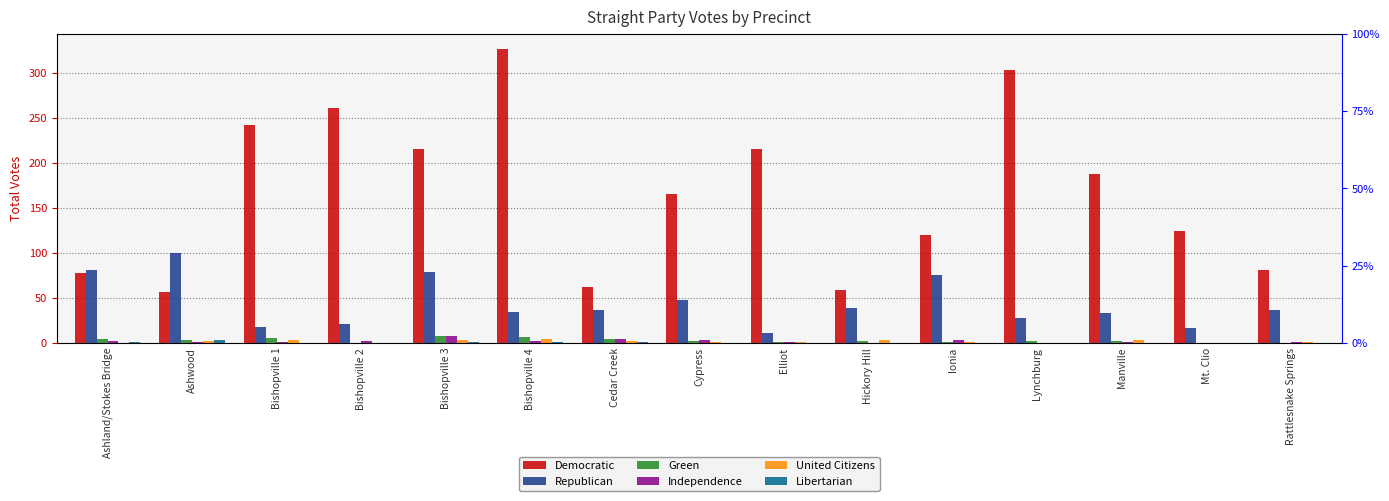

Which has a higher value, Bishopville 3 or Bishopville 4?

Bishopville 4